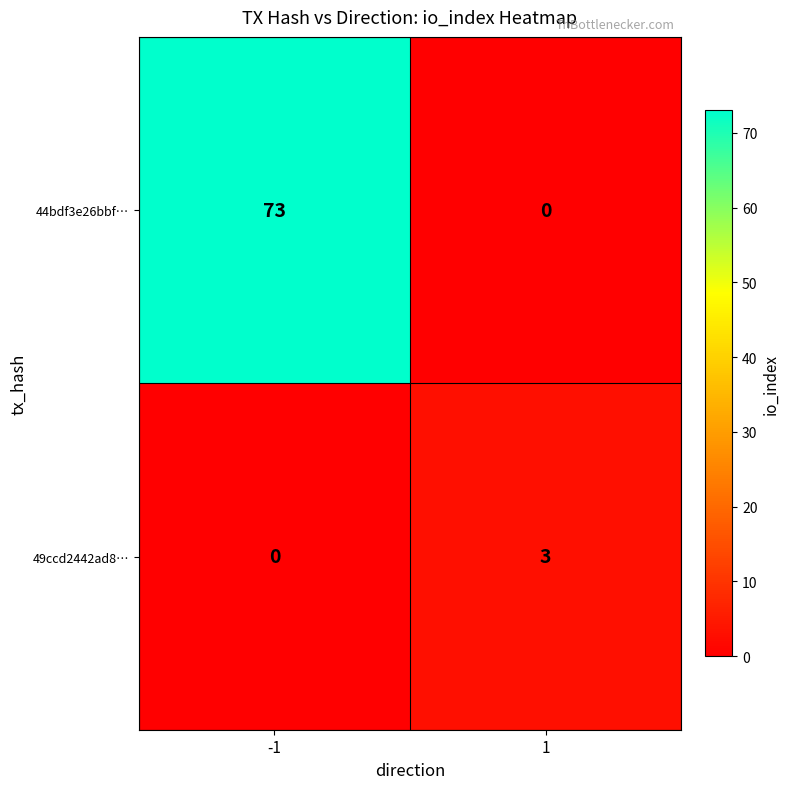

At which category is the sum across all series the highest?

-1